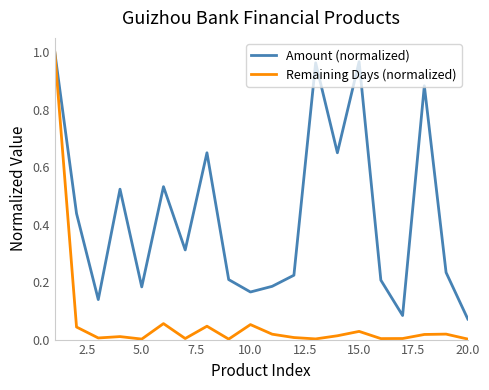

How many lines are shown in the chart?

2